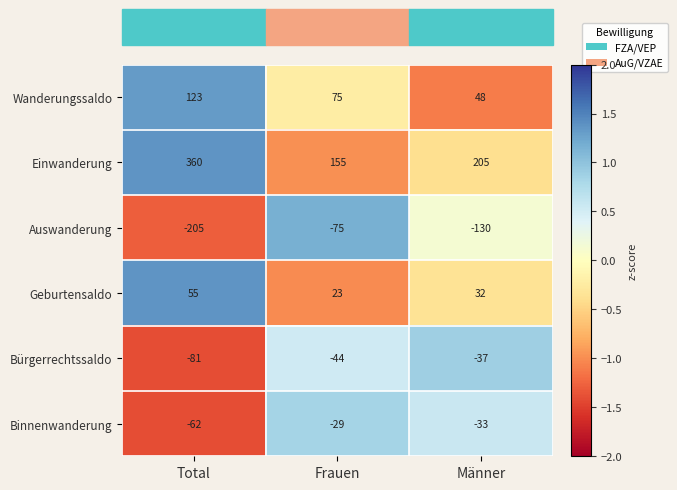

How many data points does each series have?

3